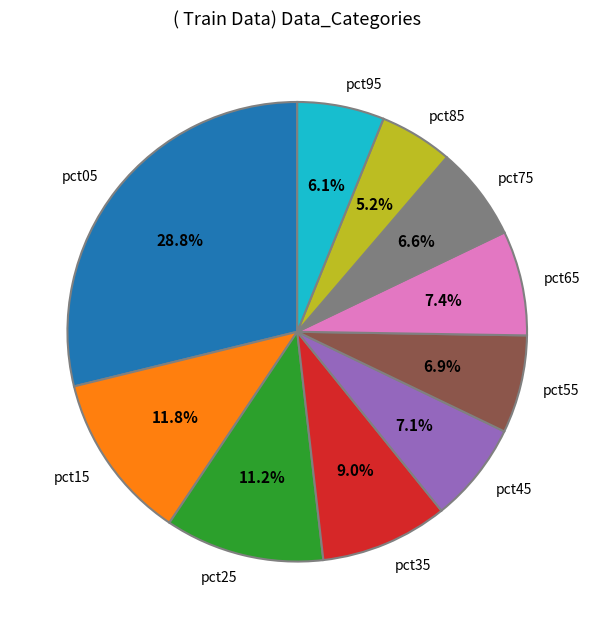

To the nearest percent, what is the difference between the largest and smallest slice percentages?

24%